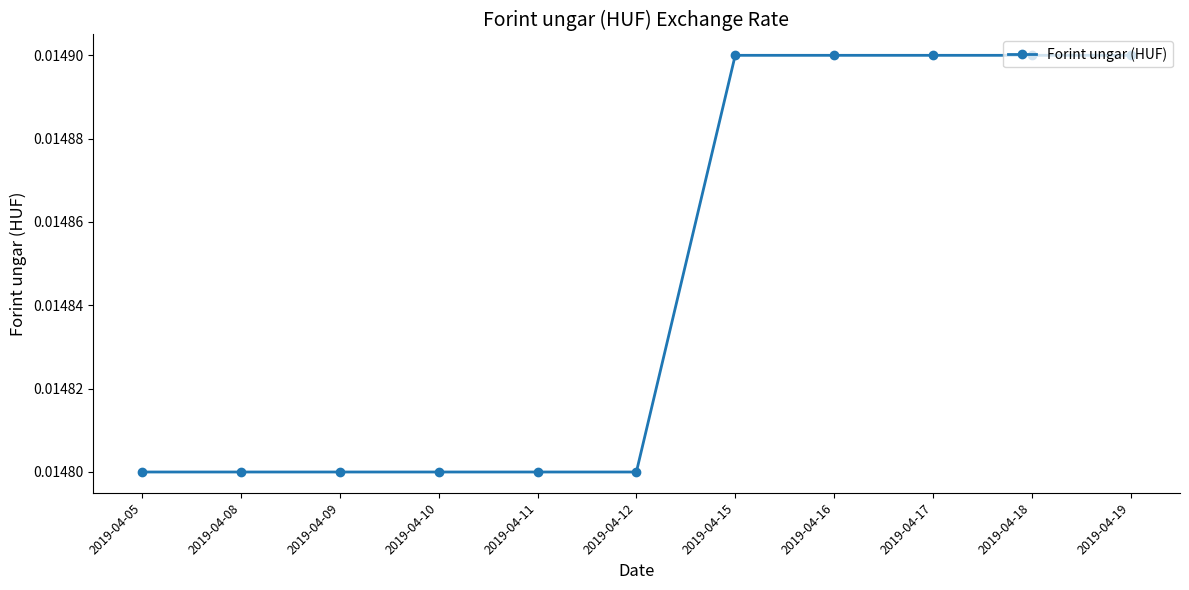

Count the values in the range 0 to 1.

11